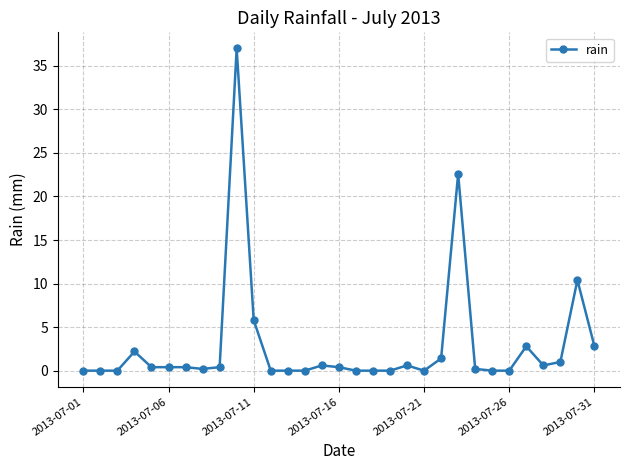

What is the maximum value shown in the chart?

37.0